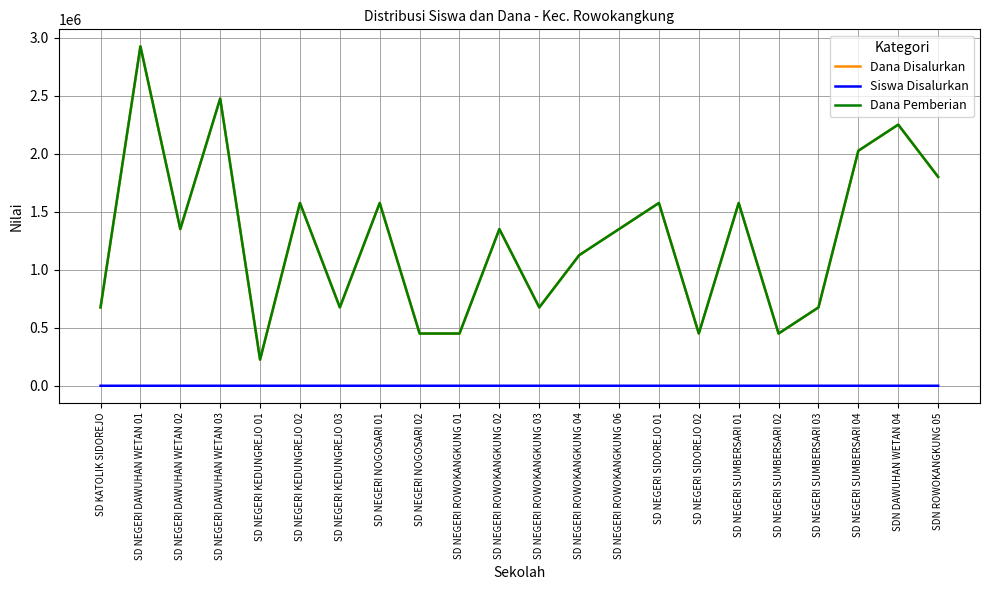

What is the maximum value shown in the chart?

2925000